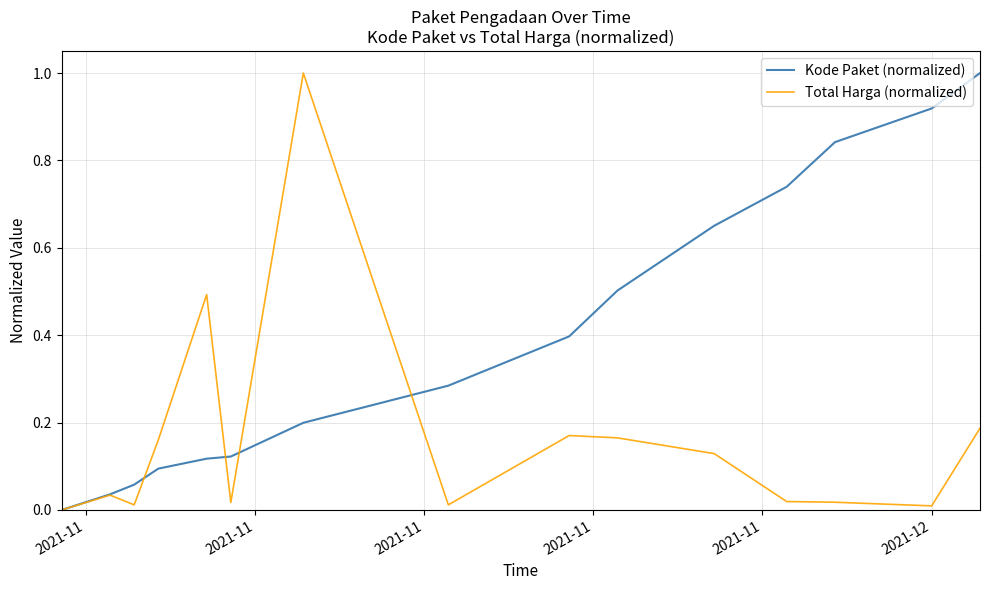

Which series has the largest total across all categories?

Kode Paket (normalized)